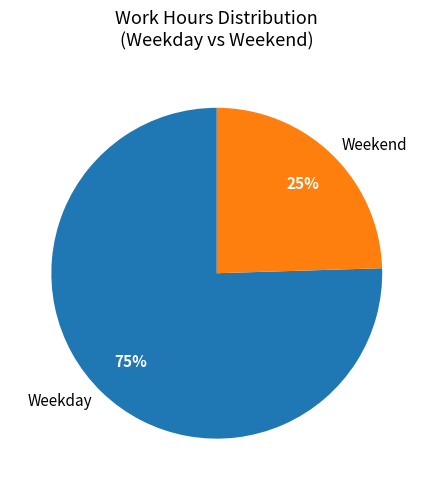

Which has a higher value, Weekday or Weekend?

Weekday